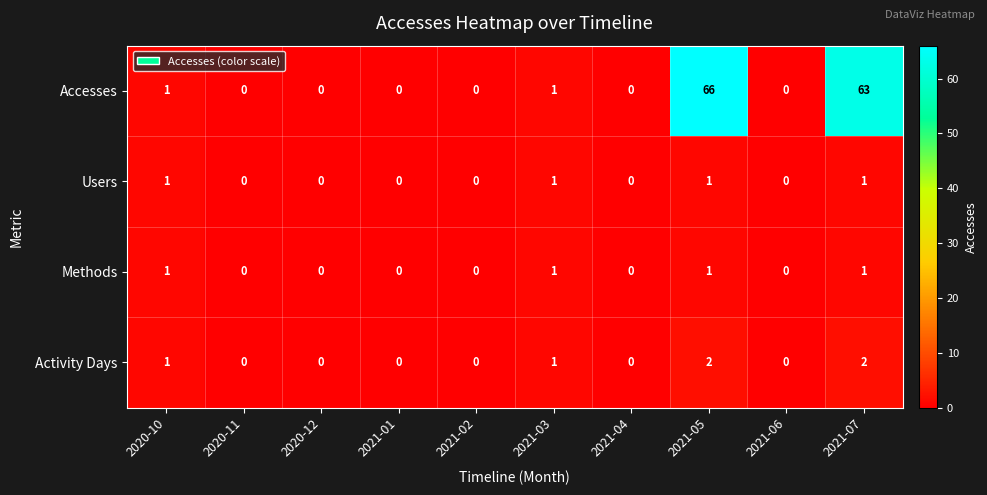

True or false: Users has a value of 1 at 2021-03.

True